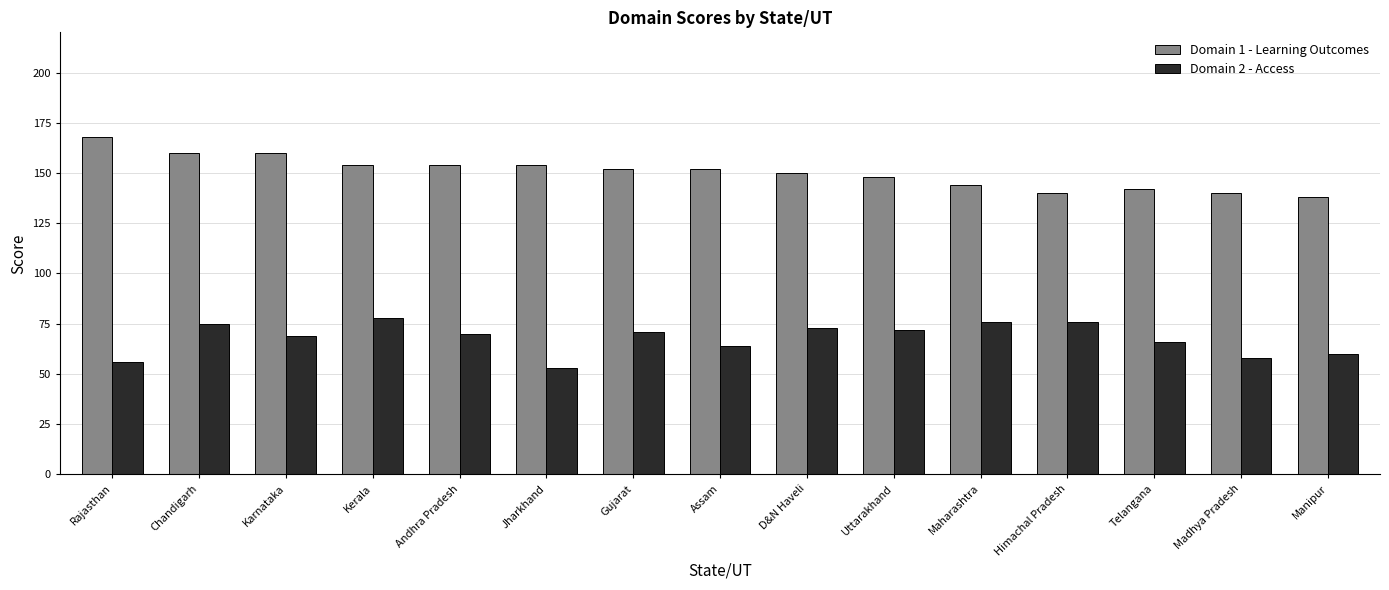

What is the spread (max minus min) of values at Rajasthan?

112